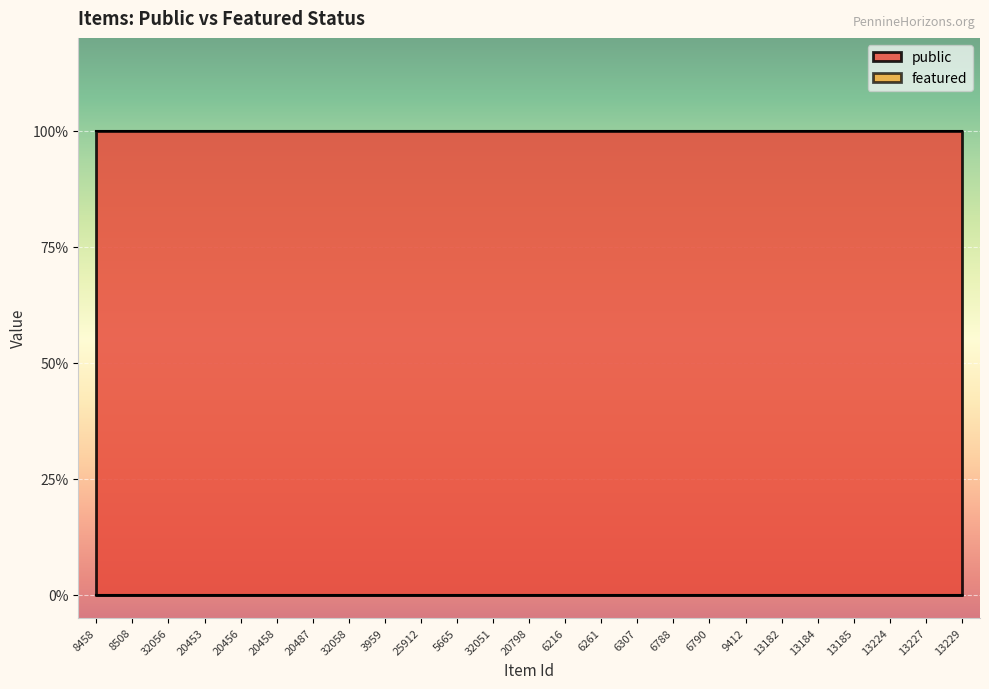

True or false: public and featured cross at least once.

False